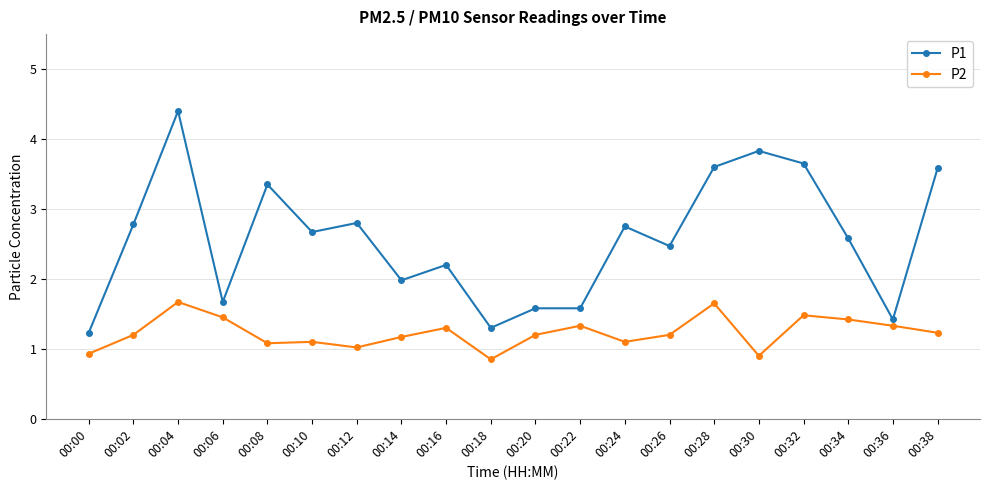

True or false: P1 and P2 cross at least once.

False